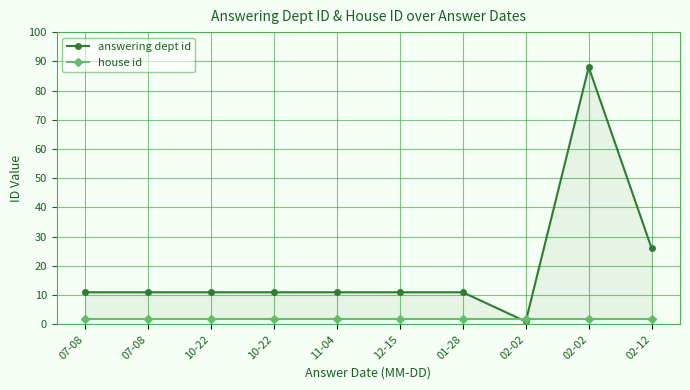

What is the sum of all answering dept id values?

192